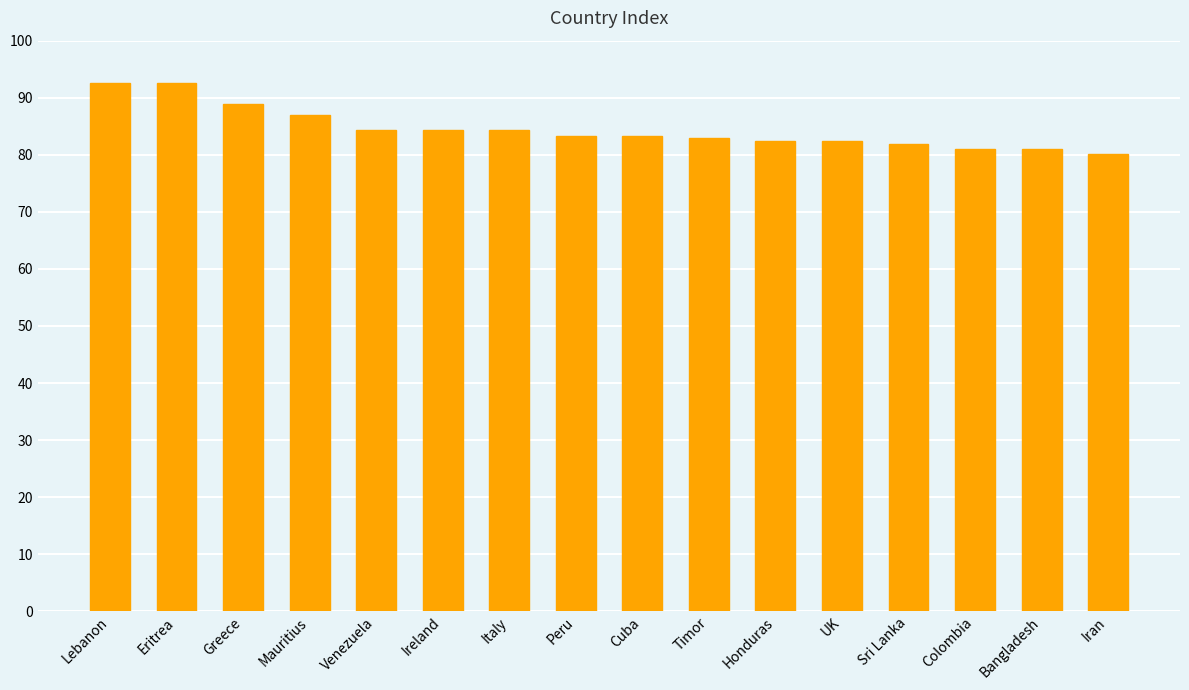

Reading left to right, list all the values displayed in this chart.

92.6	92.6	88.9	87.0	84.3	84.3	84.3	83.3	83.3	82.9	82.4	82.4	81.9	81.0	81.0	80.1